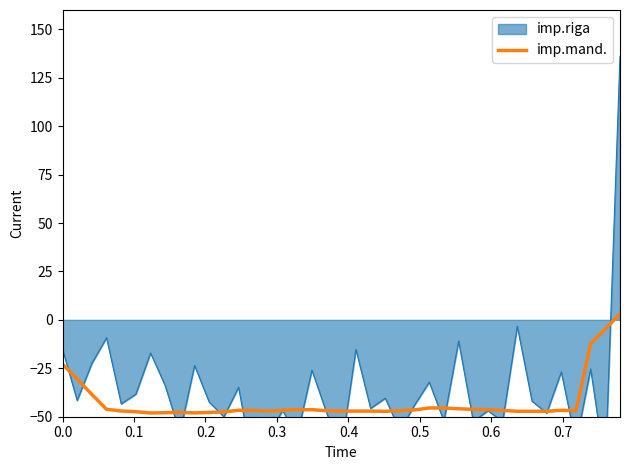

What is the lowest value of the imp.mand. series?

-48.1